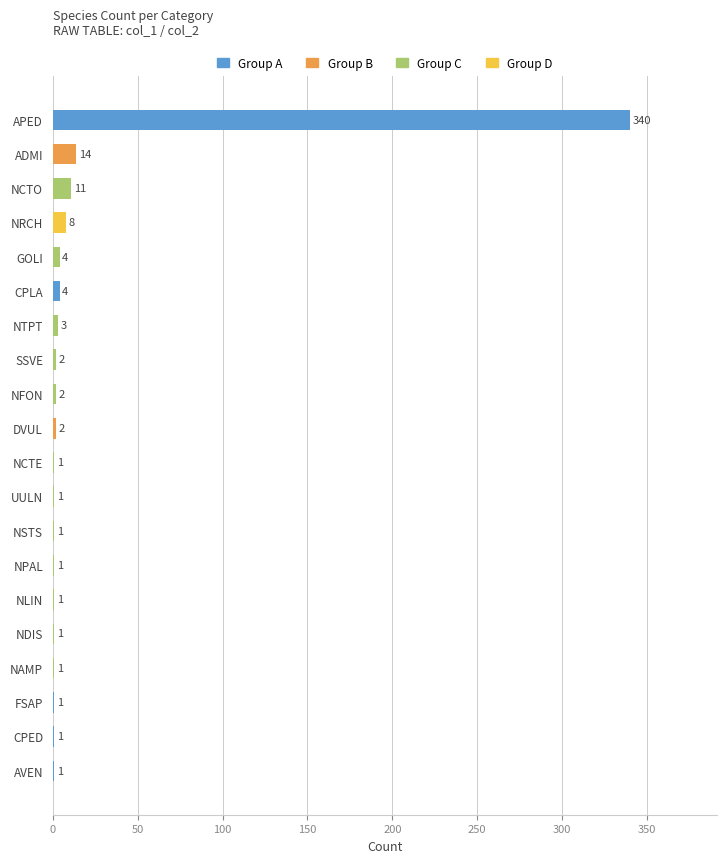

The value at UULN is 1. True or false?

True